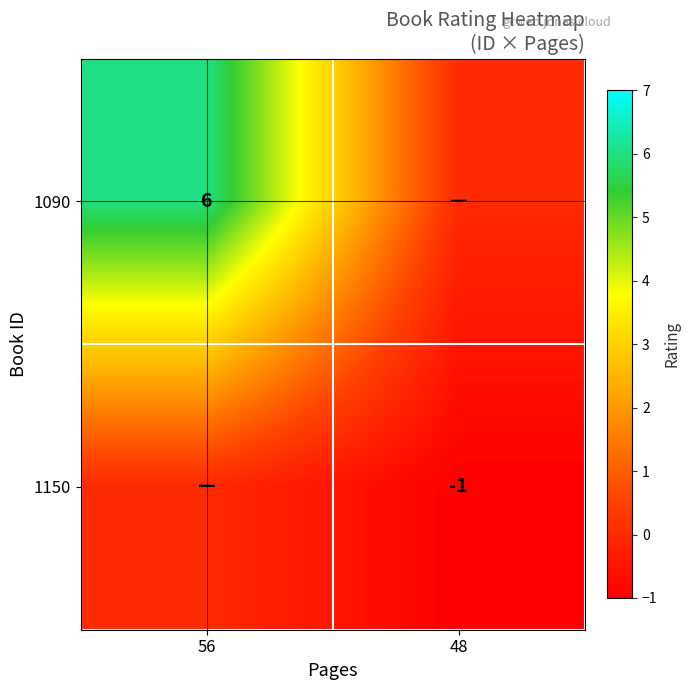

Is it true that 1150 equals -1 at 48?

True